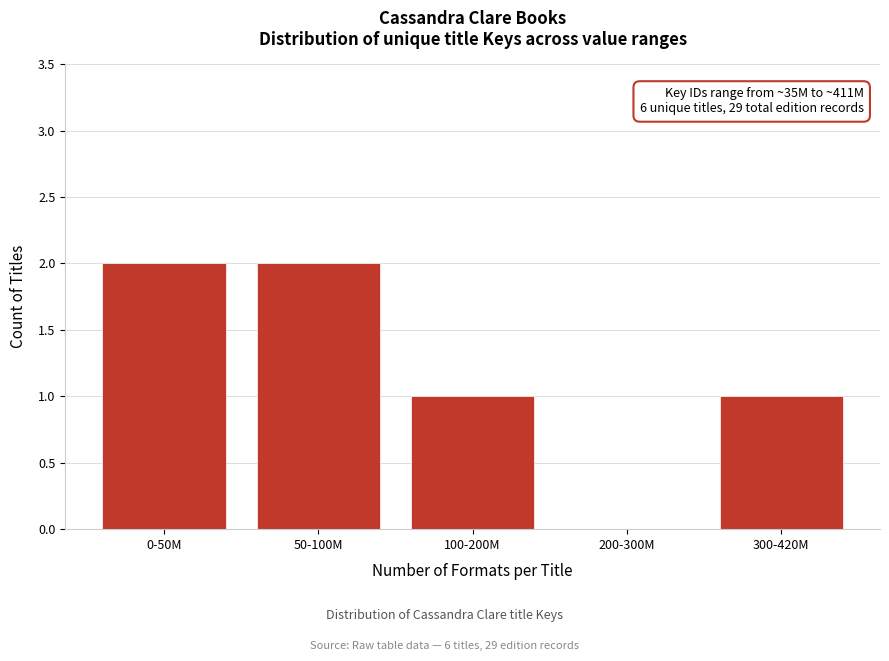

Reading left to right, what are all the values shown in this chart?

0-50M=2	50-100M=2	100-200M=1	200-300M=0	300-420M=1